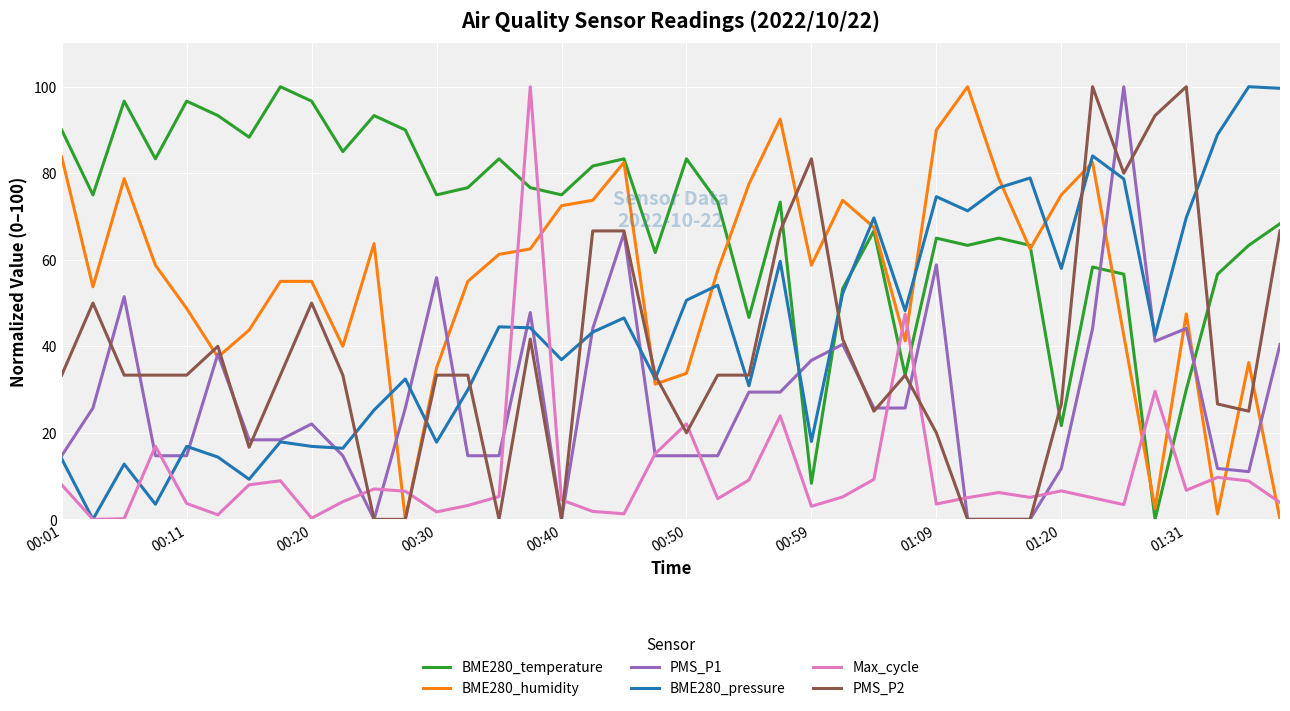

Which series has the largest total across all categories?

BME280_temperature